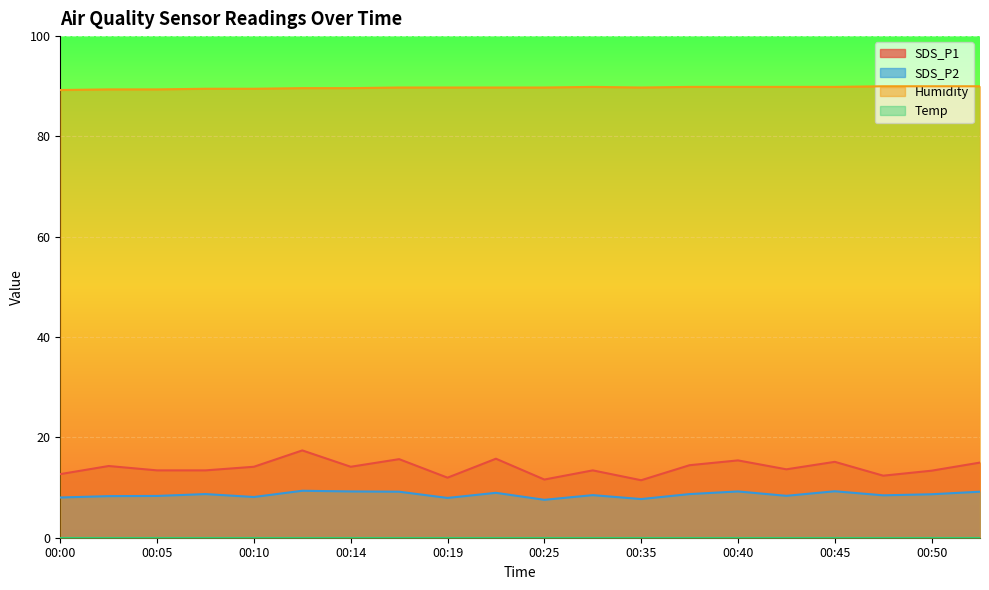

What is the maximum value shown in the chart?

90.0